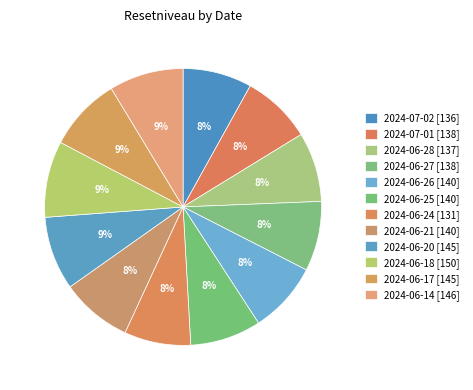

How many slices are in this pie chart?

12